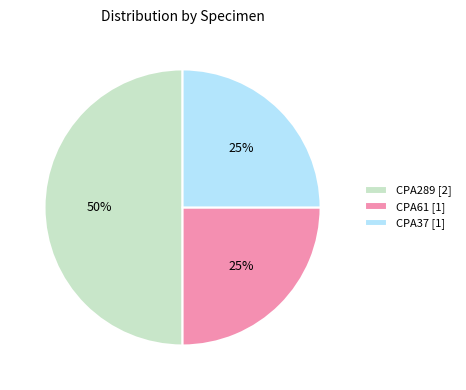

Approximately how many times larger is the value at CPA61 [1] compared to CPA37 [1]?

1.0